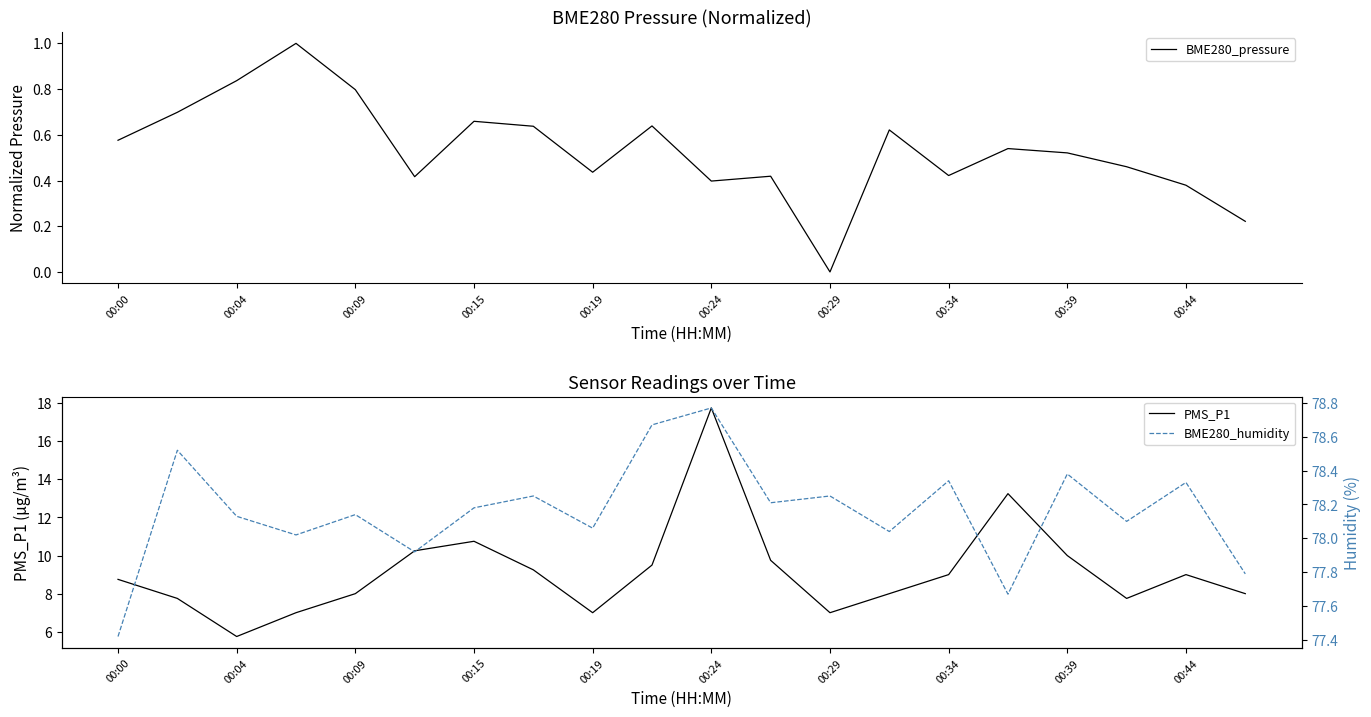

What is the difference between the second highest and minimum values in the BME280_pressure series?

0.8